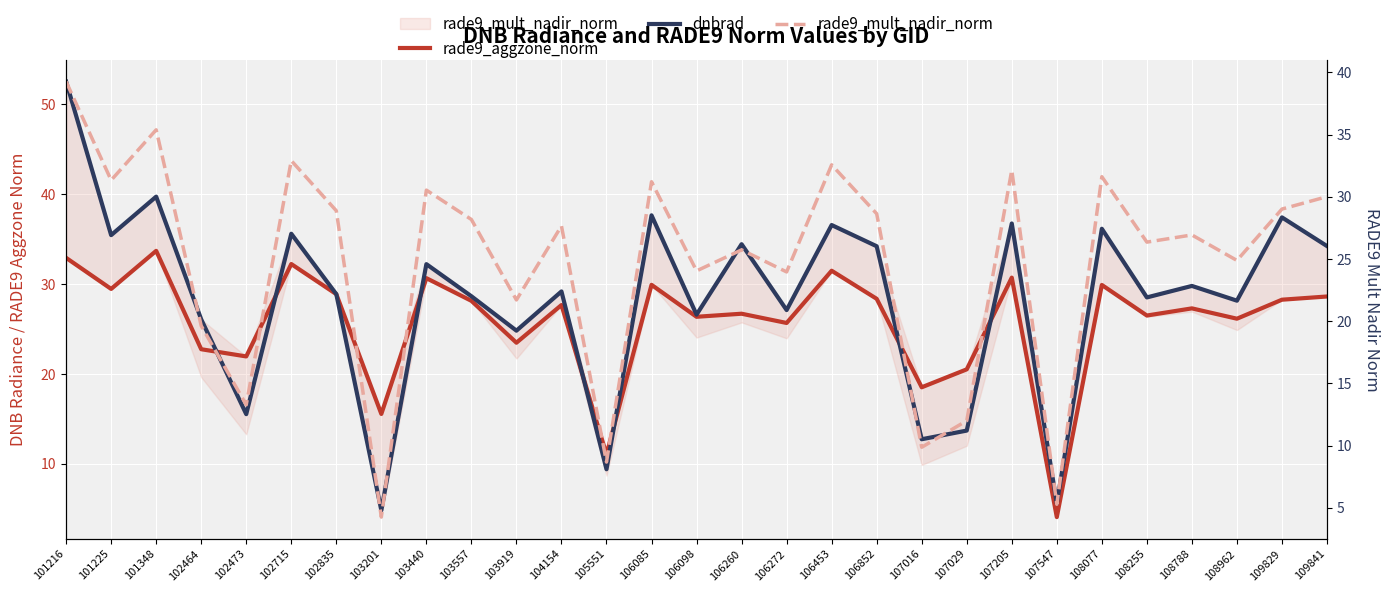

What is the difference between the highest and lowest values at 105551?

2.4